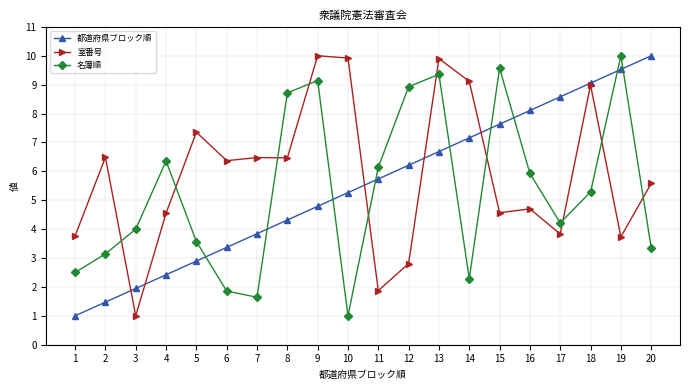

What is the total value across all series at 20?

18.9